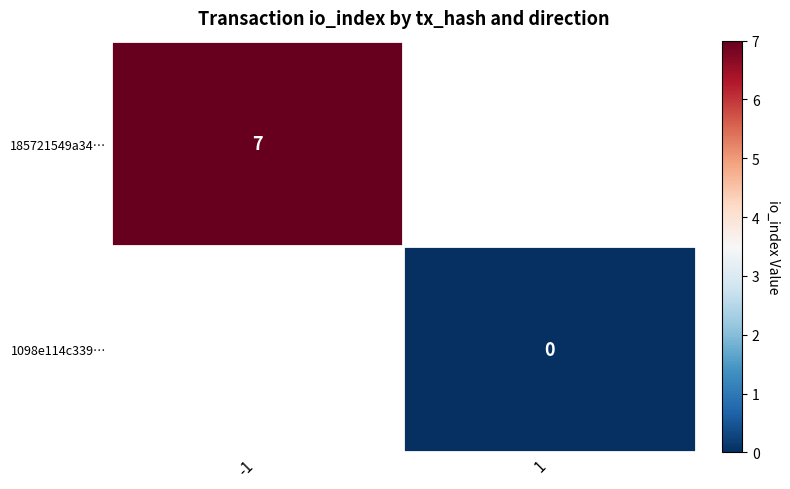

How many categories are shown in the chart?

2